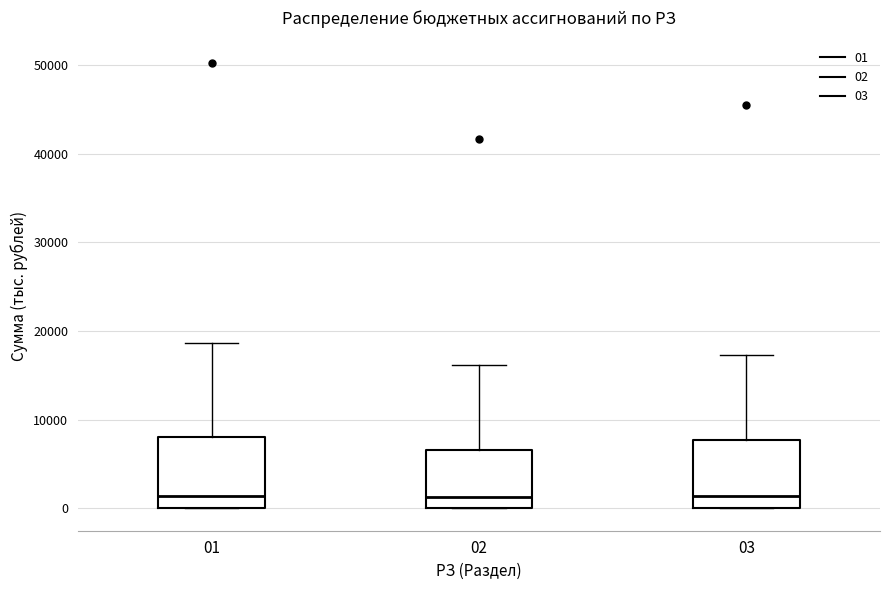

Reading left to right, read every box against the y-axis: the position of its median line, the range the box covers, and the ends of its whiskers. The values are not printed on the chart, so give them approximately, as read against the axis.

01: median 1000, box 0 to 8000, whiskers 0 to 19000
02: median 1000, box 0 to 7000, whiskers 0 to 16000
03: median 1000, box 0 to 8000, whiskers 0 to 17000